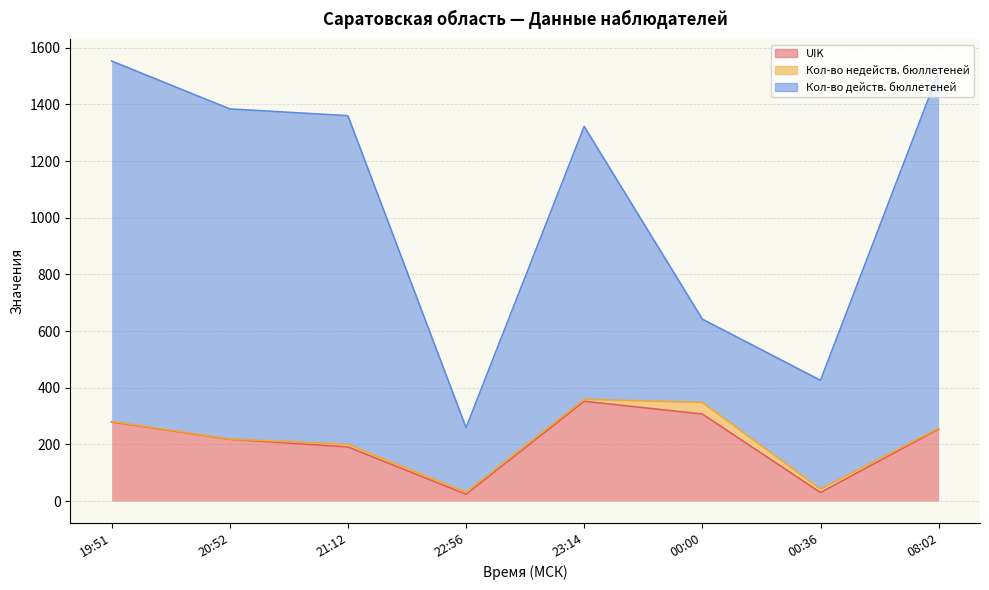

Which series changed the most between 20:52 and 22:56?

Кол-во действ. бюллетеней